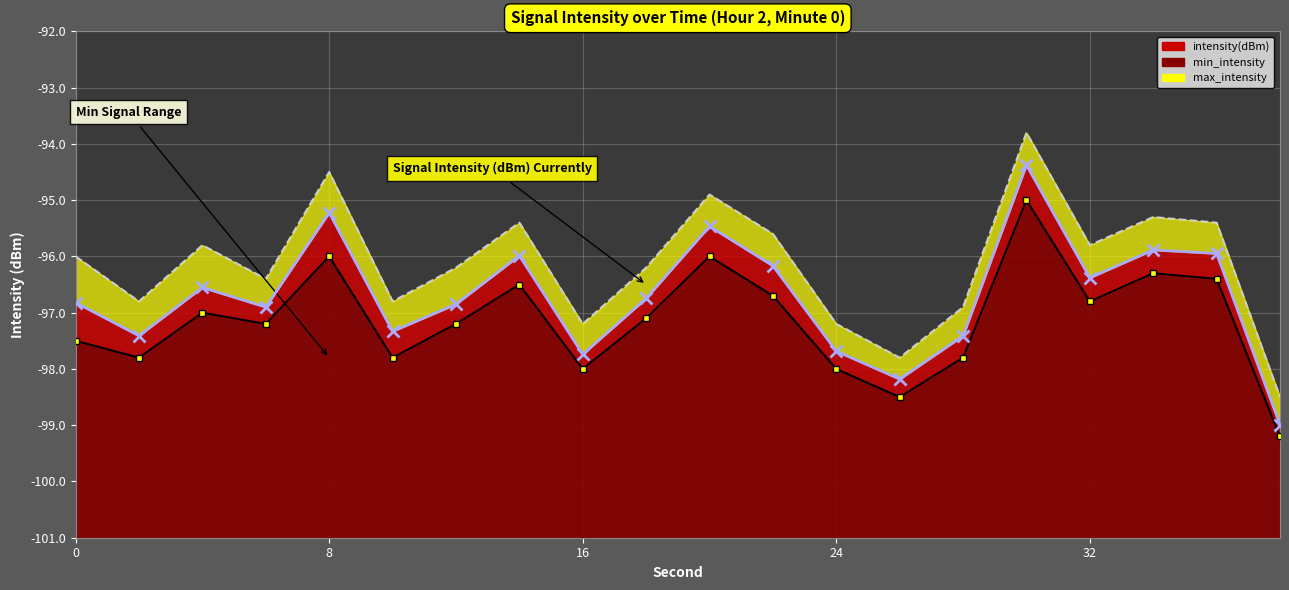

Rank the series by their maximum value, from highest to lowest.

max_intensity, intensity(dBm), min_intensity